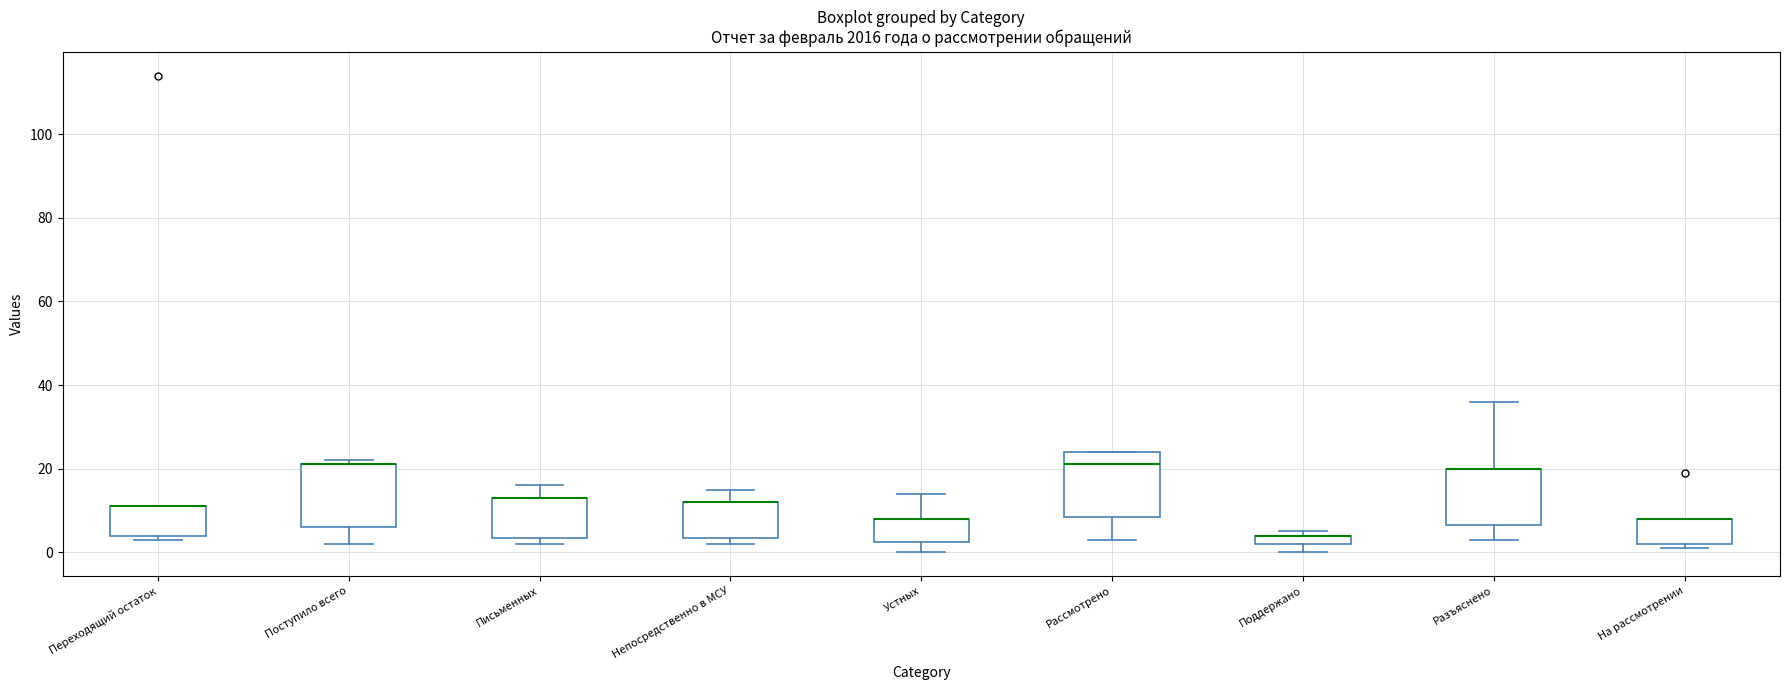

Where does the upper whisker of the box for Непосредственно в МСУ end on the y-axis? The values are not printed on the chart, so give them approximately, as read against the axis.

16